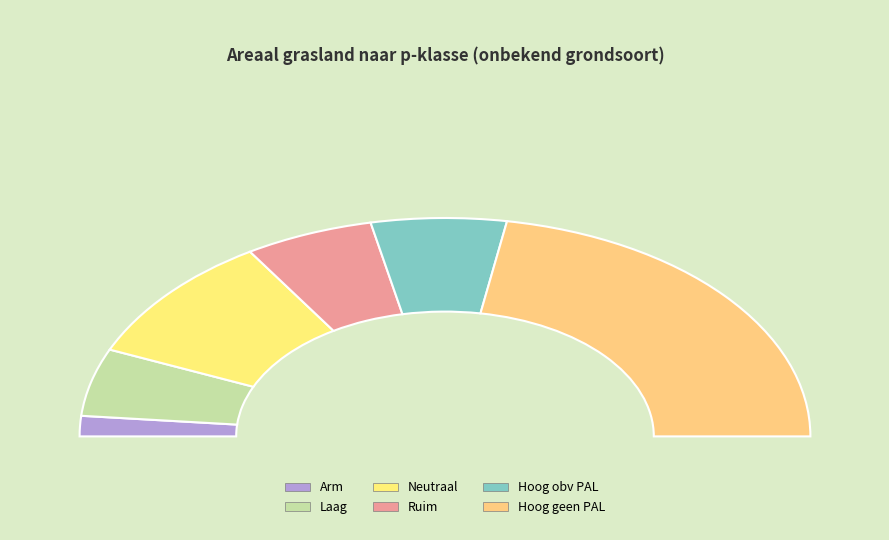

What is the change in value from Ruim to Hoog geen PAL?

+7038.9